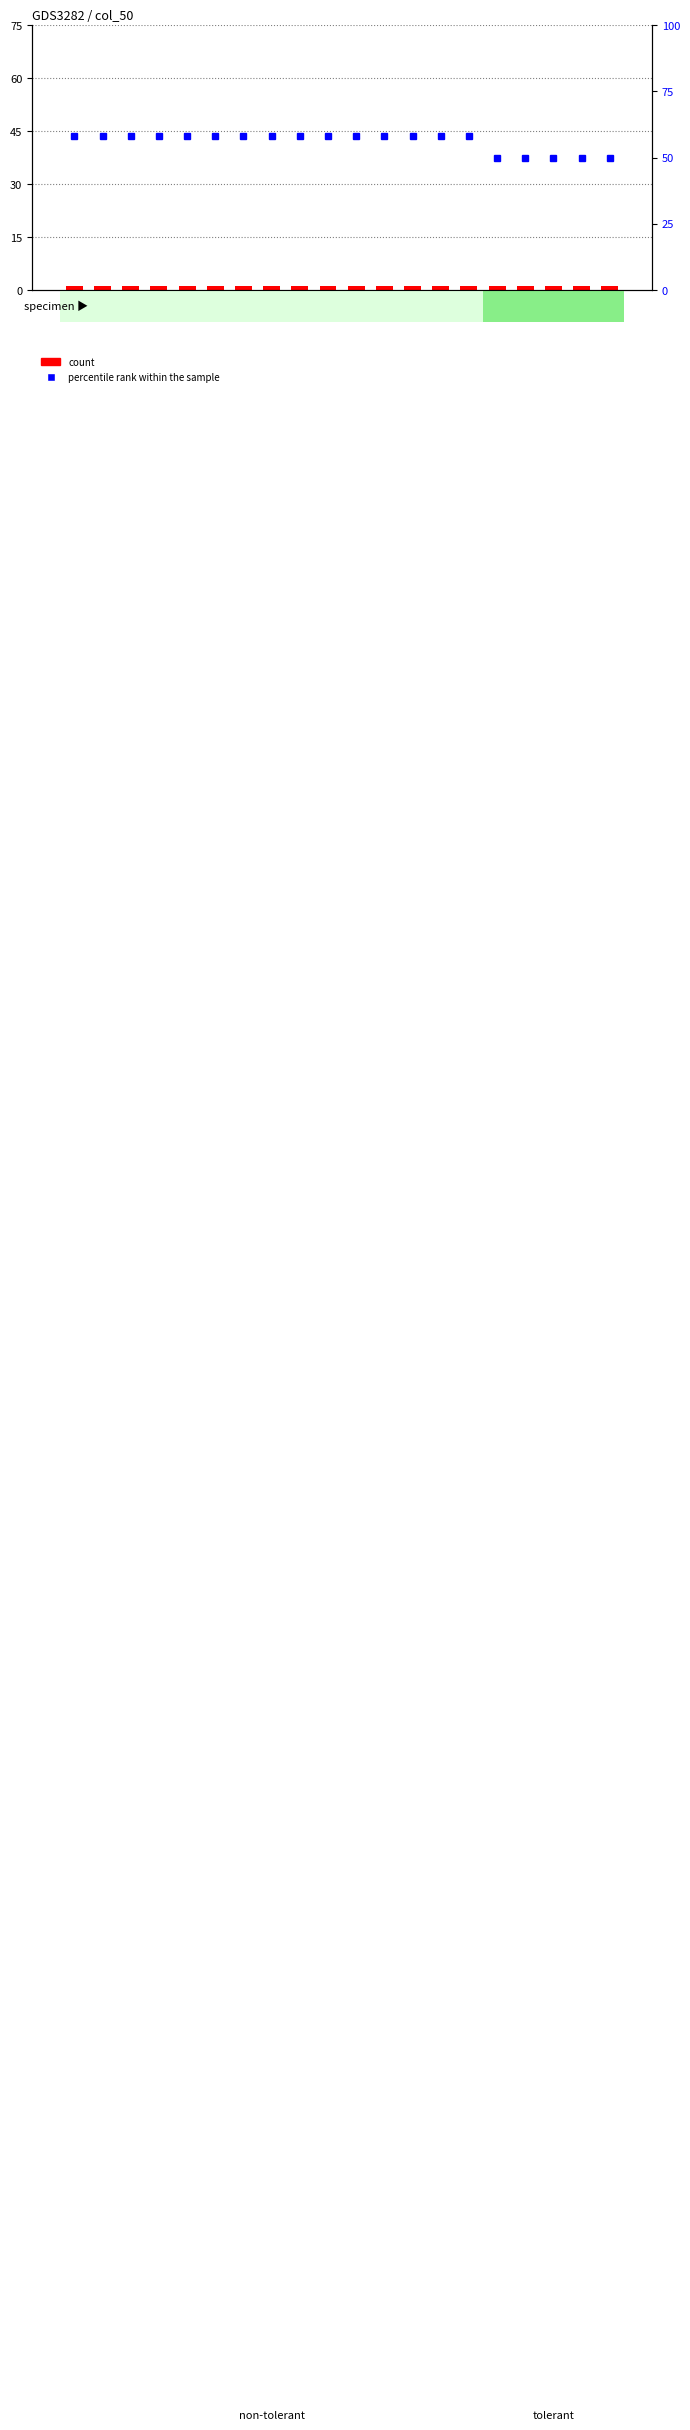

List the series in order of their overall mean, lowest first.

count, percentile rank within the sample